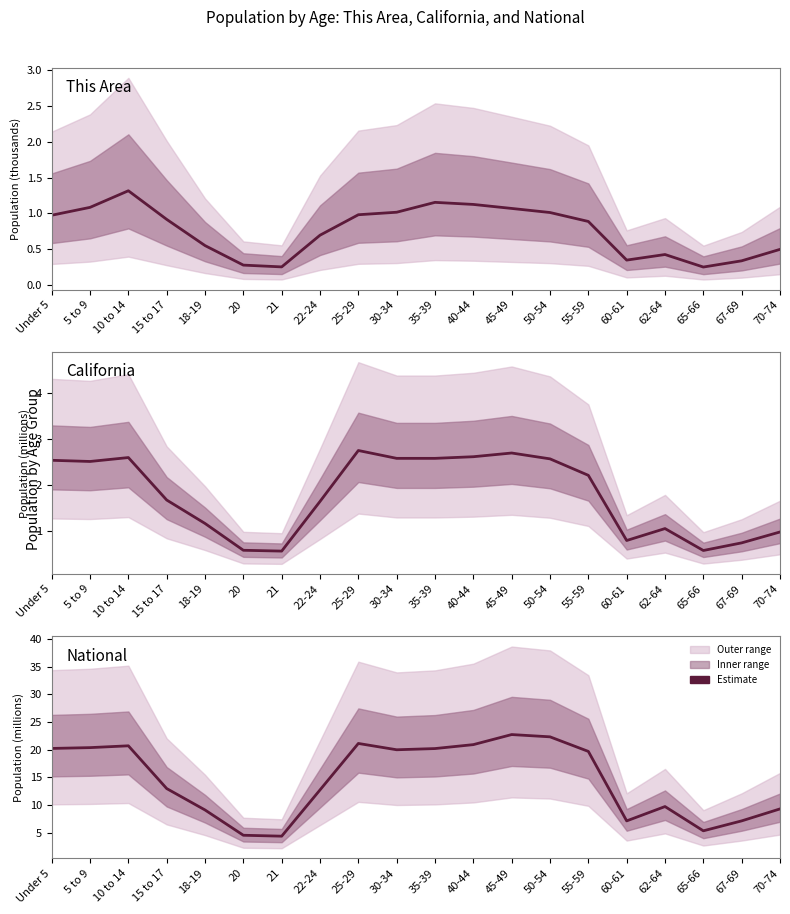

Reading right to left, what are all the values shown in this chart?

This Area: 70-74=0.5	67-69=0.3	65-66=0.2	62-64=0.4	60-61=0.3	55-59=0.9	50-54=1.0	45-49=1.1	40-44=1.1	35-39=1.2	30-34=1.0	25-29=1.0	22-24=0.7	21=0.3	20=0.3	18-19=0.5	15 to 17=0.9	10 to 14=1.3	5 to 9=1.1	Under 5=1.0
California: 70-74=1.0	67-69=0.7	65-66=0.6	62-64=1.0	60-61=0.8	55-59=2.2	50-54=2.6	45-49=2.7	40-44=2.6	35-39=2.6	30-34=2.6	25-29=2.7	22-24=1.6	21=0.6	20=0.6	18-19=1.2	15 to 17=1.7	10 to 14=2.6	5 to 9=2.5	Under 5=2.5
National: 70-74=9.3	67-69=7.1	65-66=5.3	62-64=9.7	60-61=7.1	55-59=19.7	50-54=22.3	45-49=22.7	40-44=20.9	35-39=20.2	30-34=20.0	25-29=21.1	22-24=12.7	21=4.4	20=4.5	18-19=9.1	15 to 17=13.0	10 to 14=20.7	5 to 9=20.3	Under 5=20.2